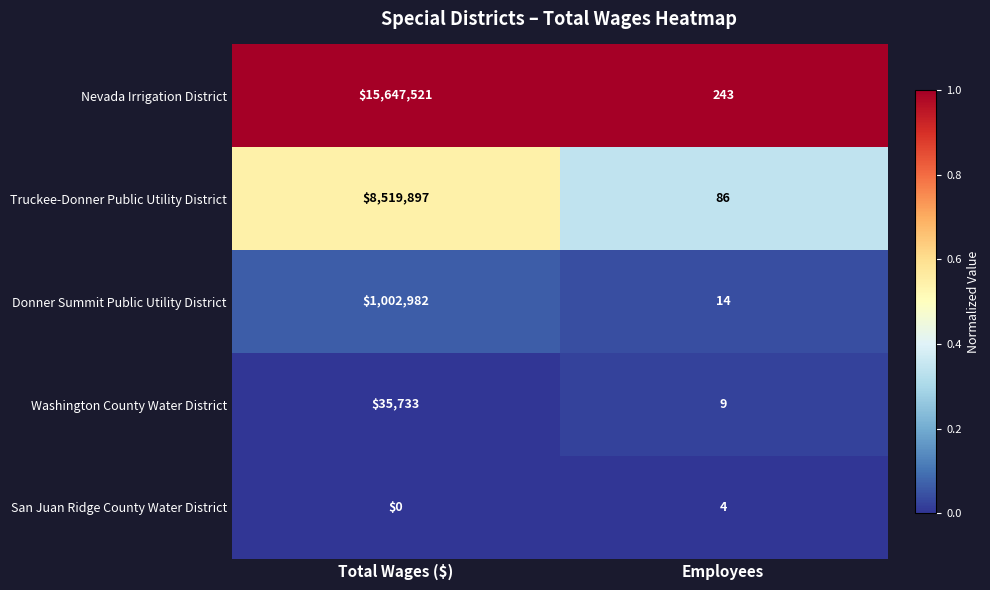

Which series has the largest range (max minus min)?

Nevada Irrigation District